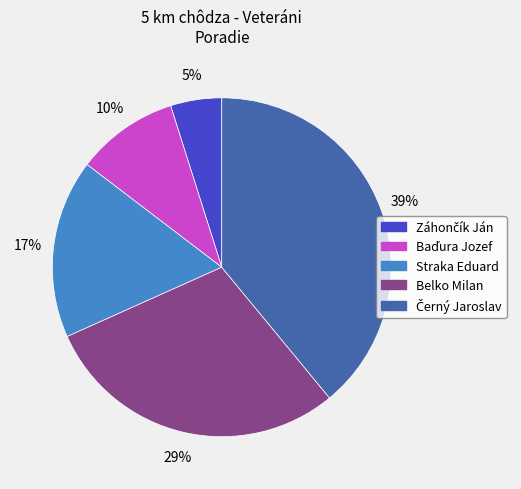

Is there a majority slice in this chart?

No